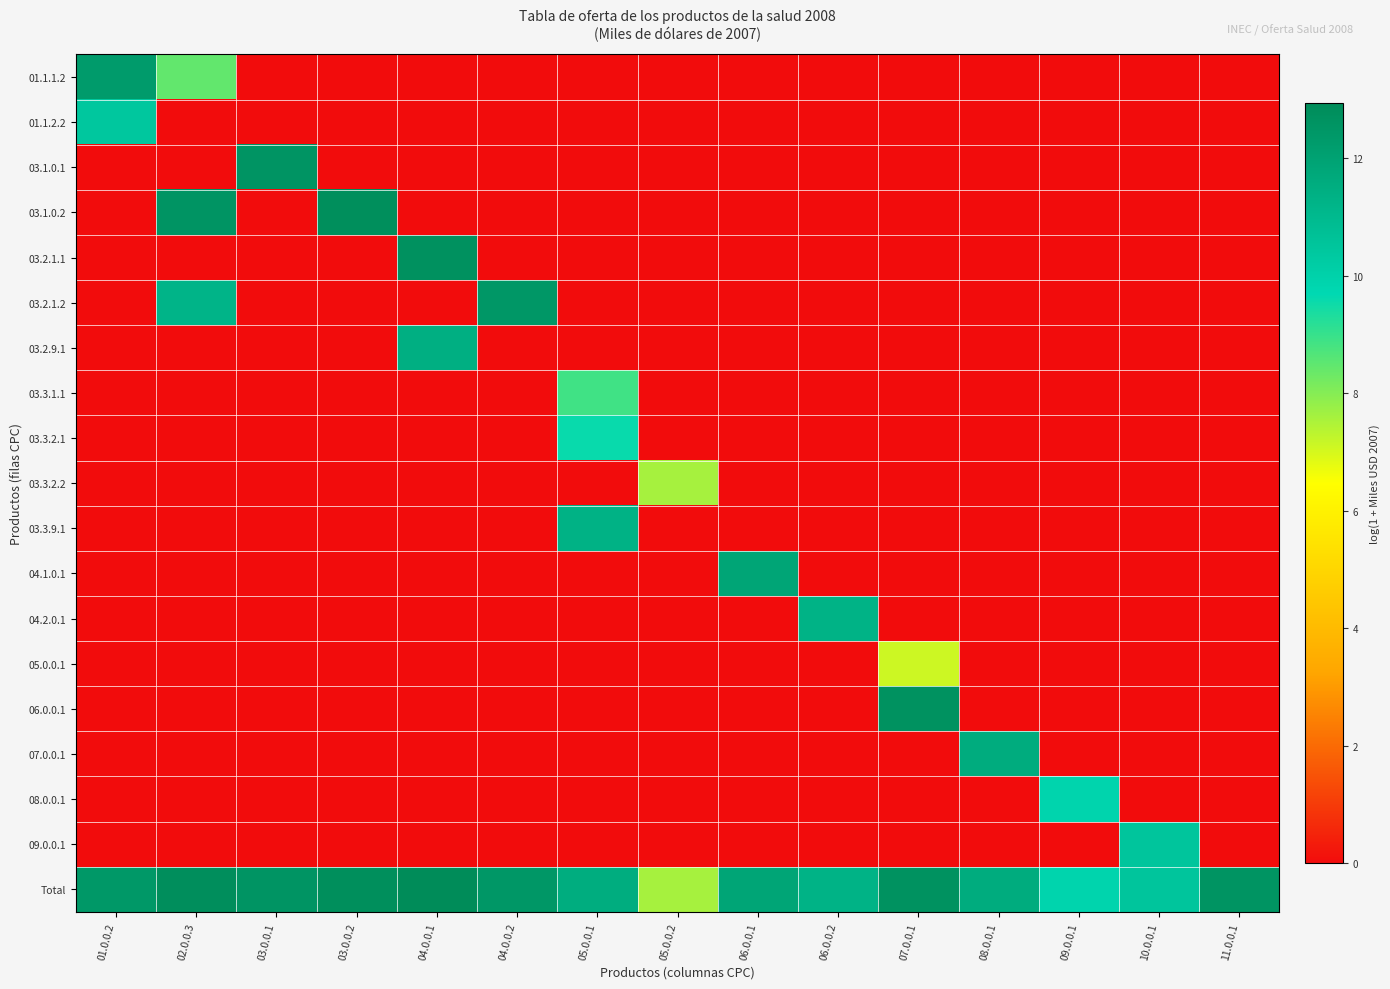

Which series changed the most between 06.0.0.1 and 10.0.0.1?

04.1.0.1